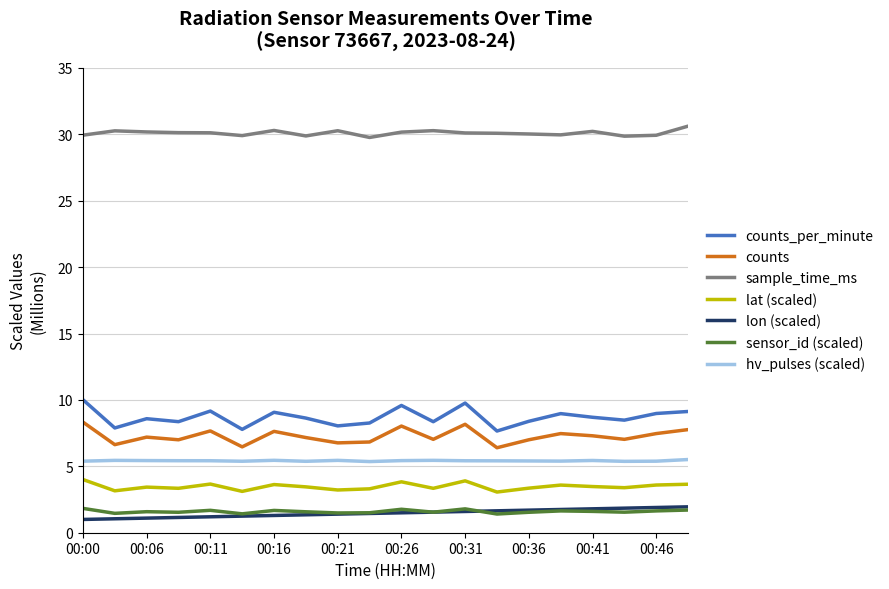

Which series has the largest range (max minus min)?

counts_per_minute